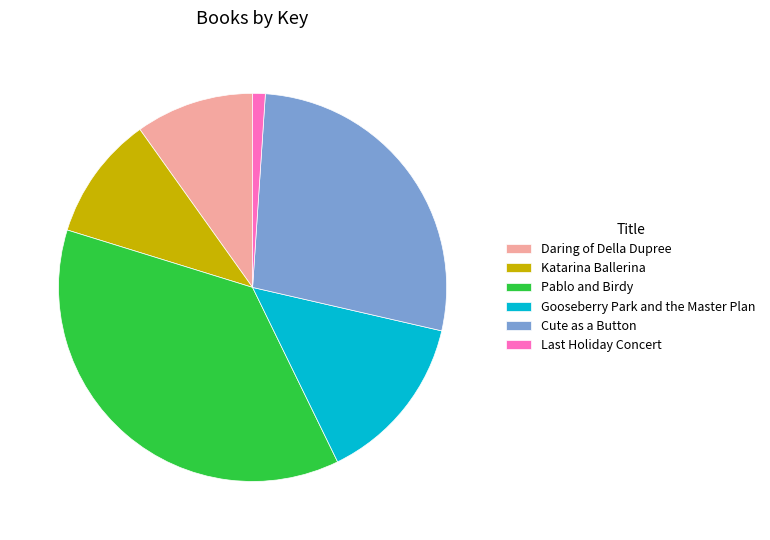

Does Daring of Della Dupree represent more than half of the total?

No